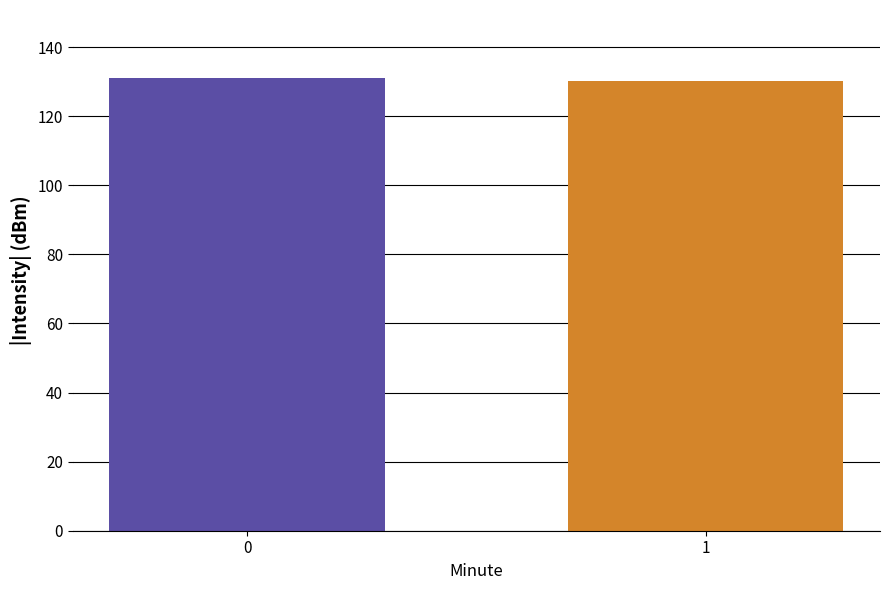

What is the change in value from 0 to 1?

-0.8